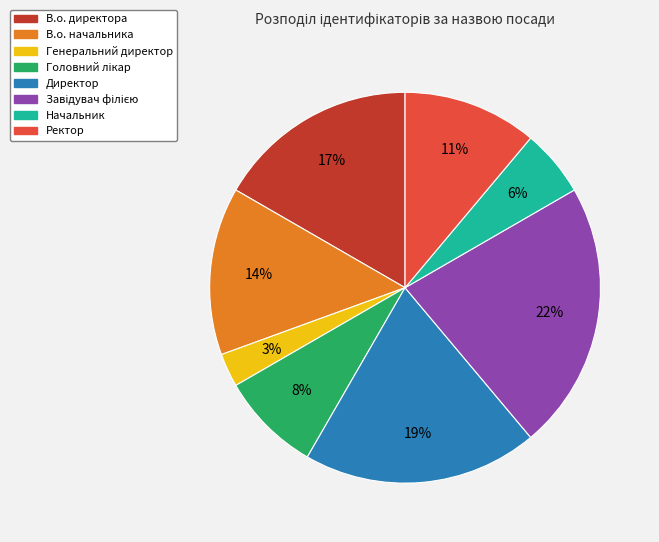

Does any single category account for the majority?

No